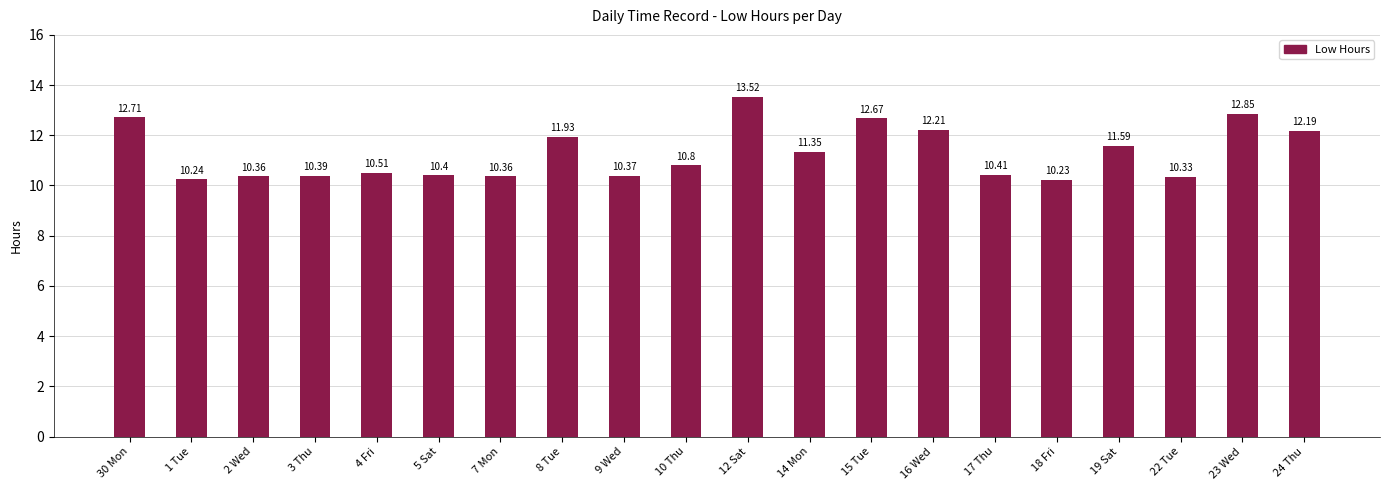

What is the sum of the values at 24 Thu and 9 Wed?

22.6